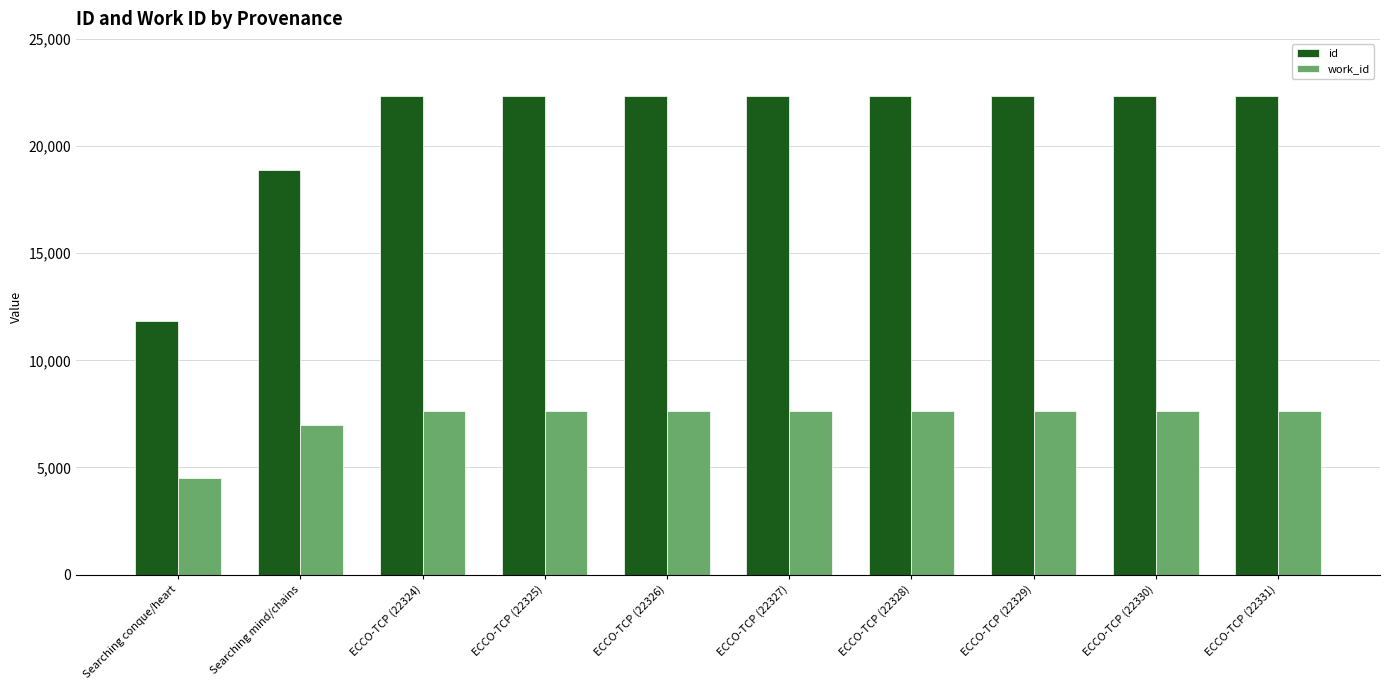

What are all the series names shown in the legend?

id, work_id